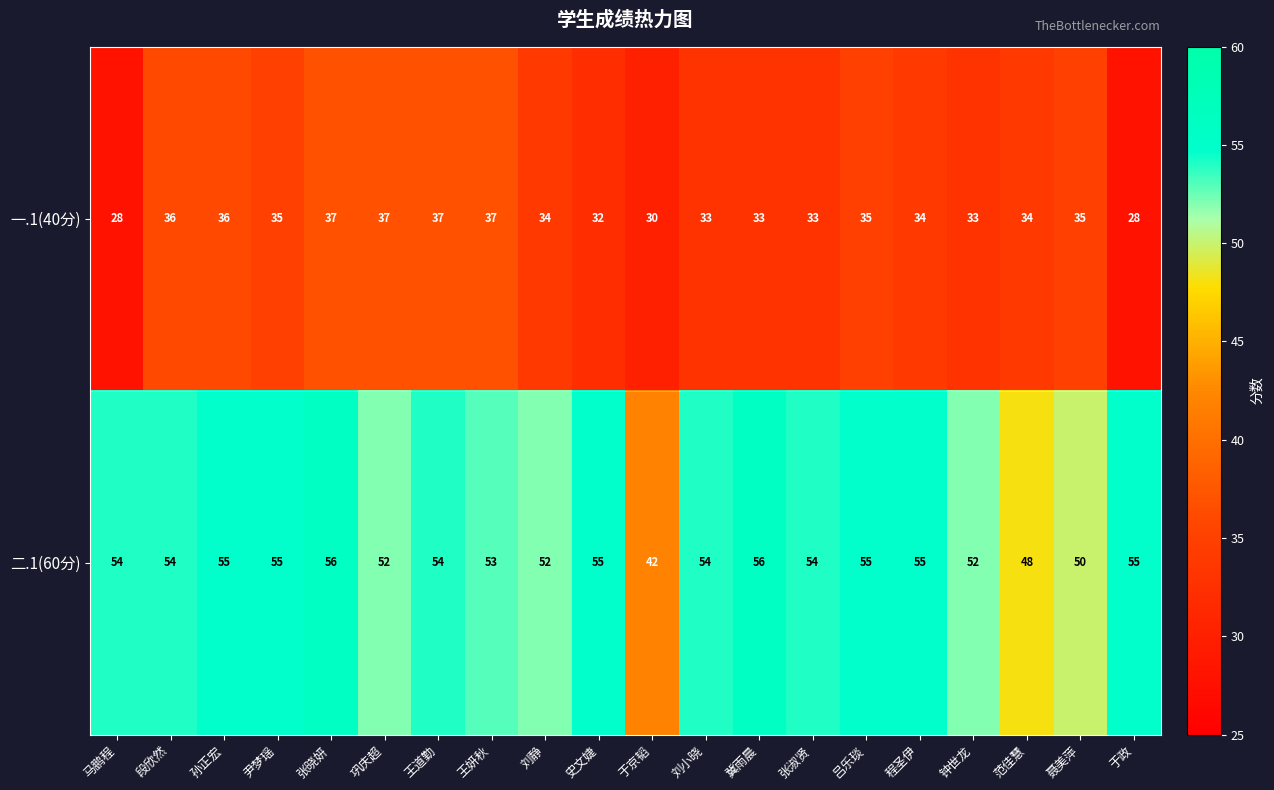

Which series has the largest range (max minus min)?

二.1(60分)